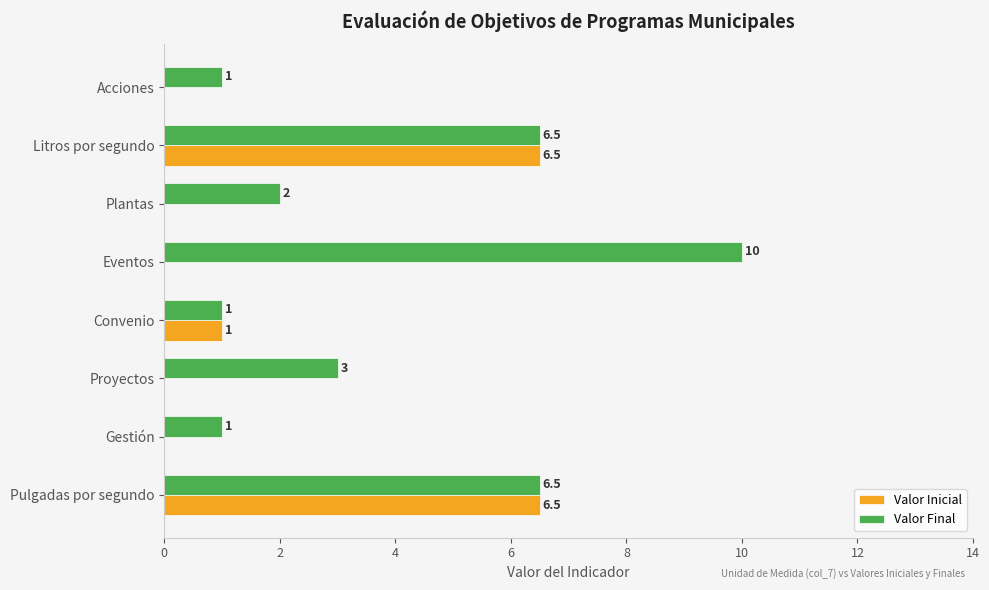

How many values in the Valor Inicial series exceed 0?

3